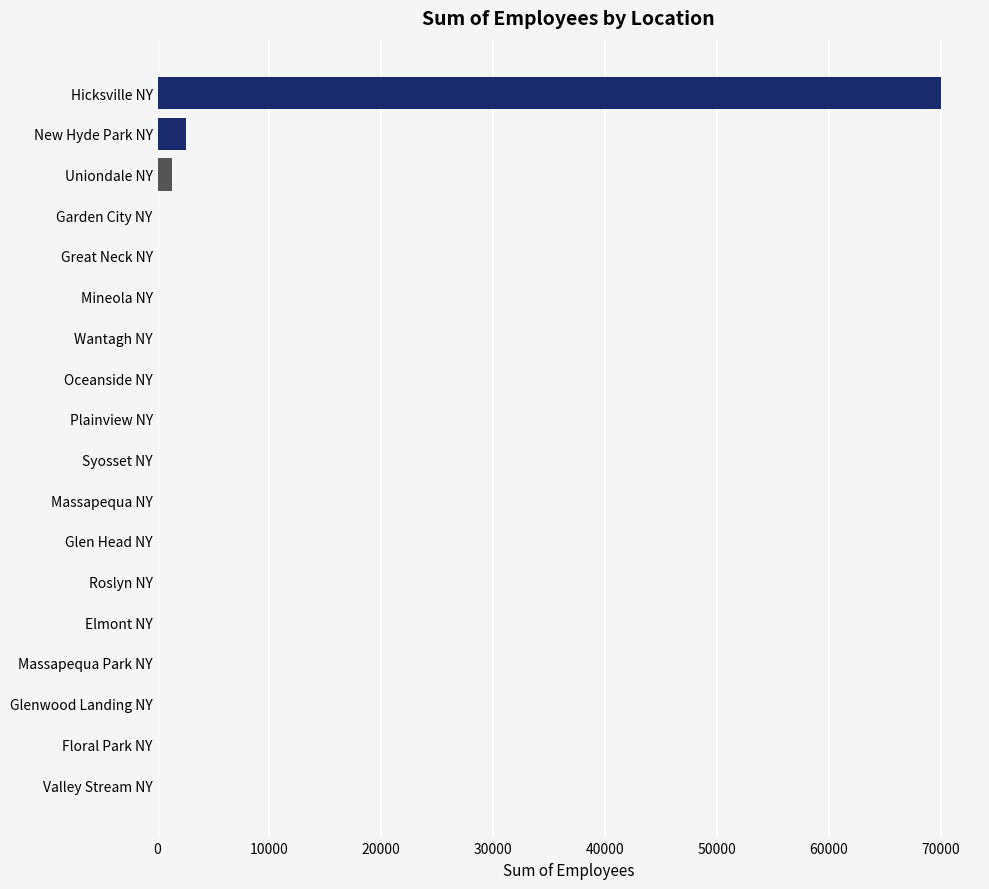

What is the maximum value shown in the chart?

70026